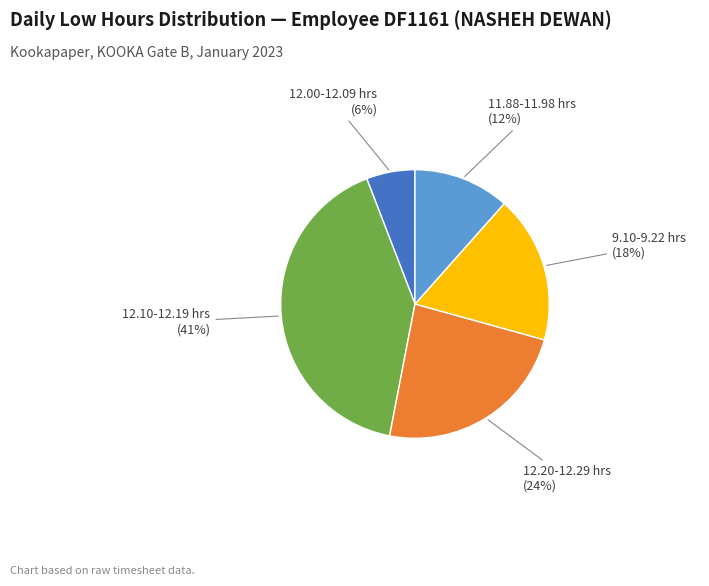

What percentage is the 9.10-9.22 hrs slice, to the nearest percent?

18%